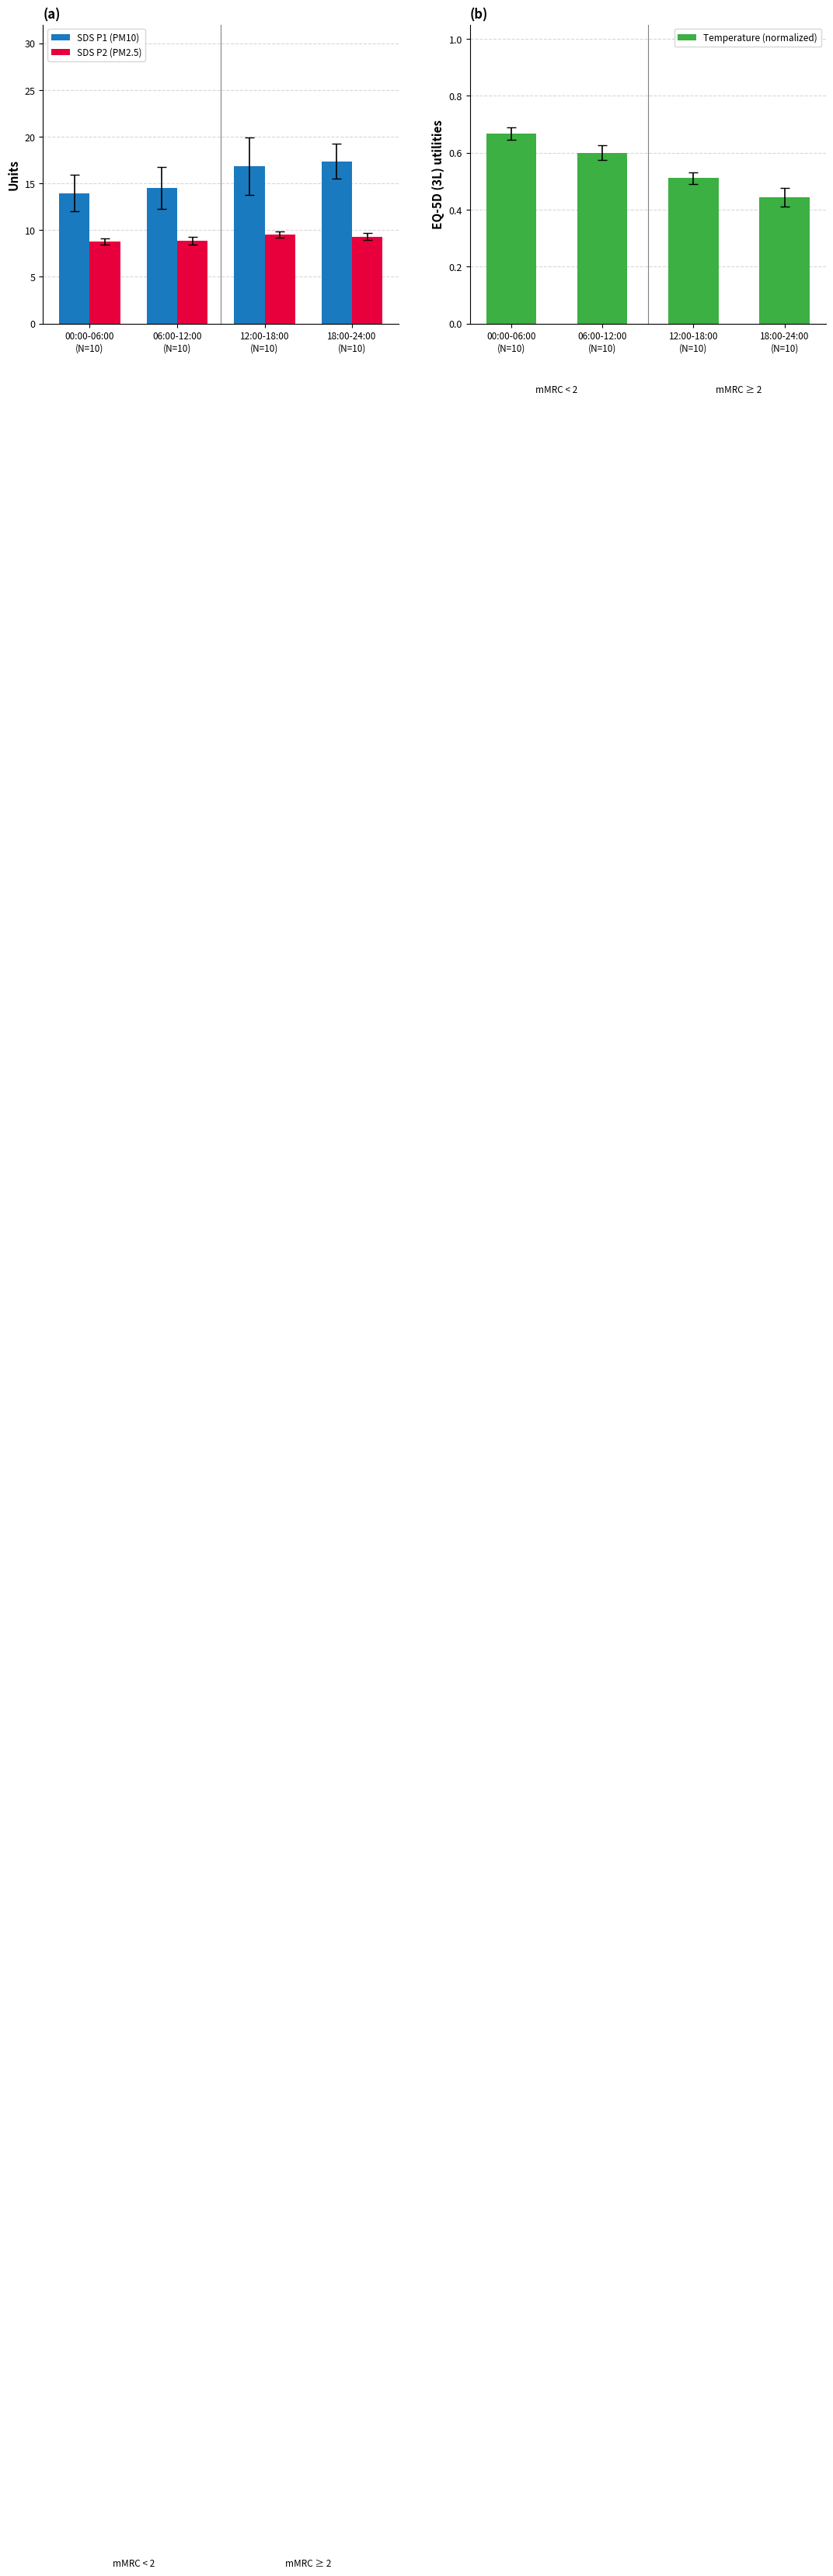

At which label is SDS P2 (PM2.5) closest to 9?

06:00-12:00
(N=10)